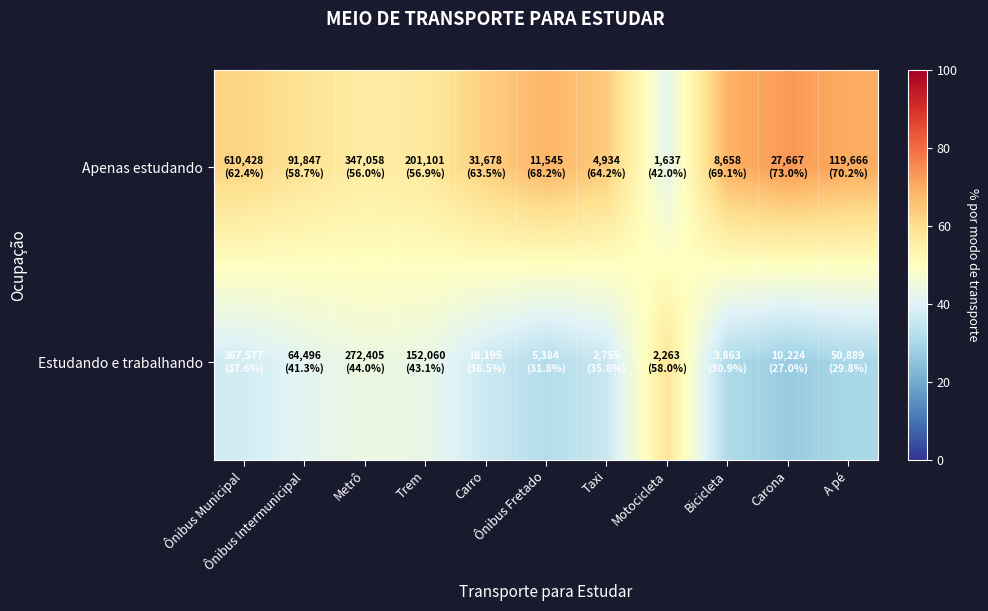

List the series in order of their overall mean, lowest first.

Estudando e trabalhando, Apenas estudando